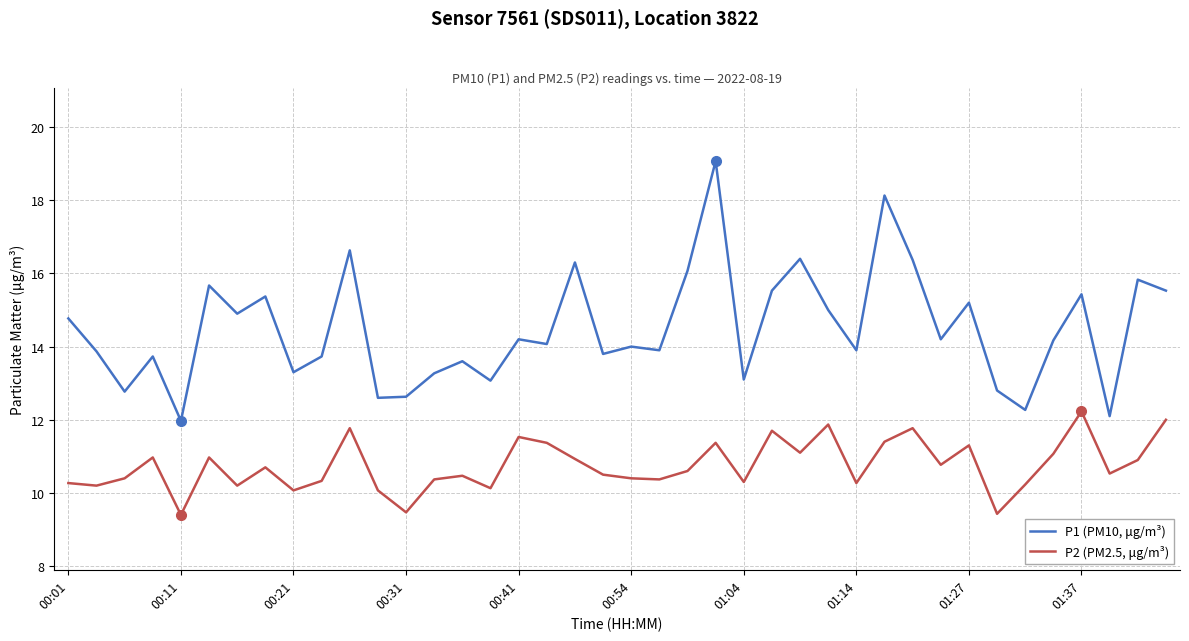

True or false: P1 (PM10, μg/m³) and P2 (PM2.5, μg/m³) cross at least once.

False